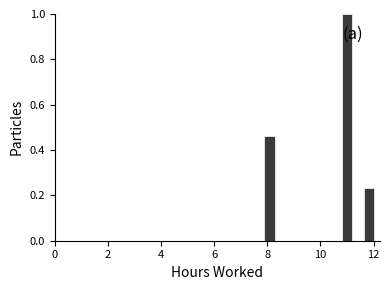

Read against the x-axis, roughly where is the centre of the tallest bar?

11.0